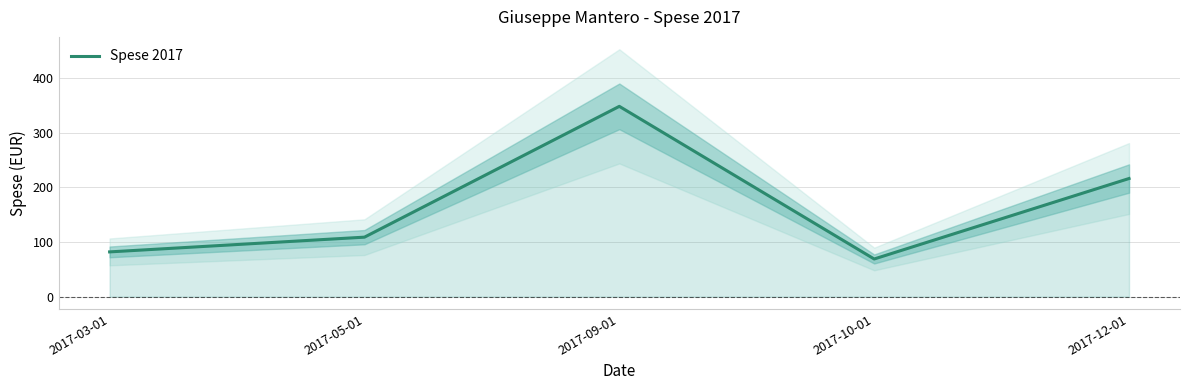

What is the label of the 2nd point from the right?

2017-10-01